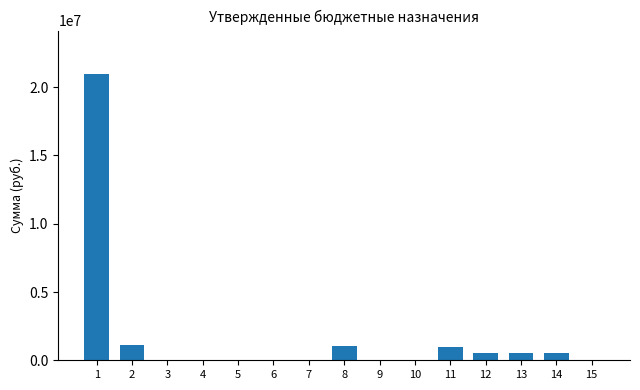

What is the sum of all values?

25853787.0